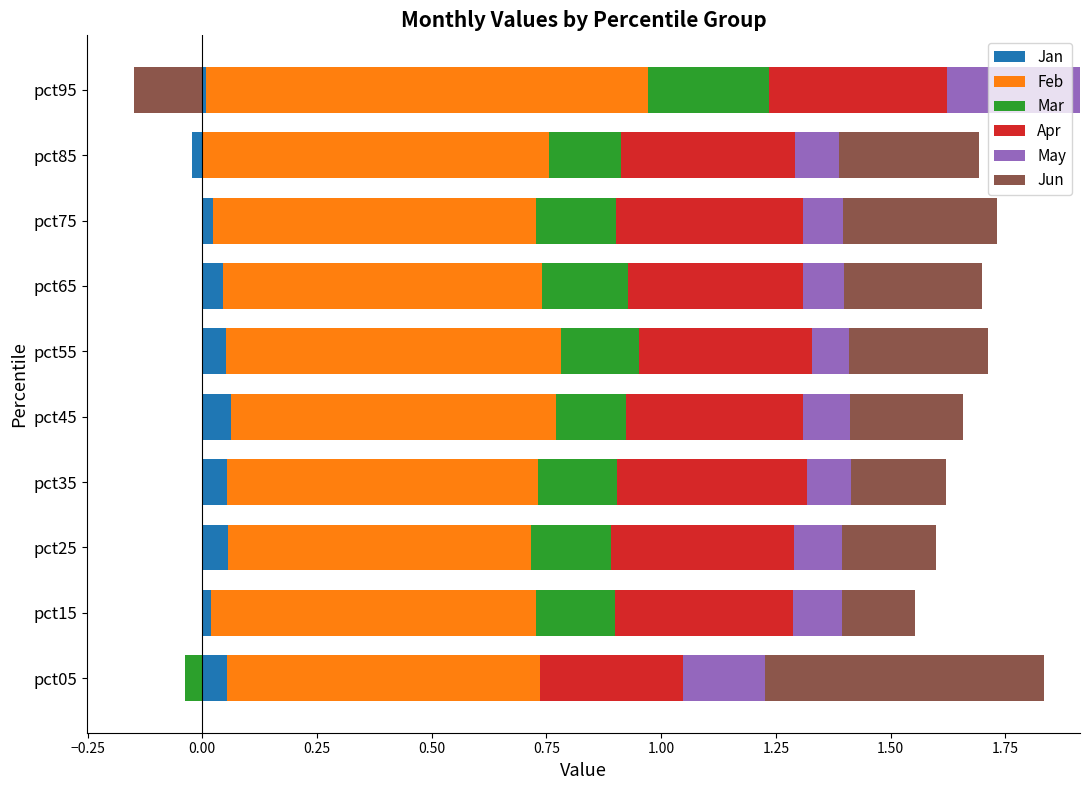

How many bars are there in total?

60